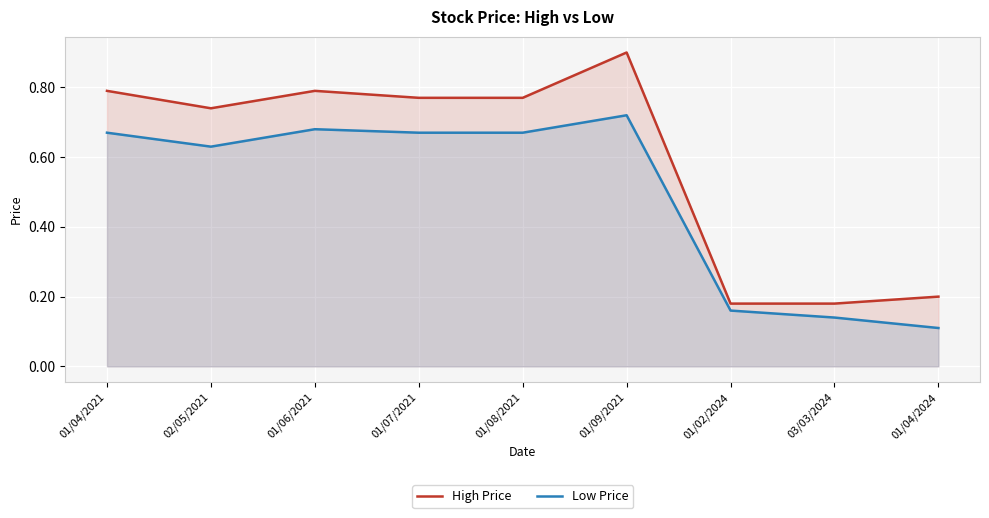

Reading left to right, extract all data points from this chart.

High Price: 01/04/2021=0.8	02/05/2021=0.7	01/06/2021=0.8	01/07/2021=0.8	01/08/2021=0.8	01/09/2021=0.9	01/02/2024=0.2	03/03/2024=0.2	01/04/2024=0.2
Low Price: 01/04/2021=0.7	02/05/2021=0.6	01/06/2021=0.7	01/07/2021=0.7	01/08/2021=0.7	01/09/2021=0.7	01/02/2024=0.2	03/03/2024=0.1	01/04/2024=0.1